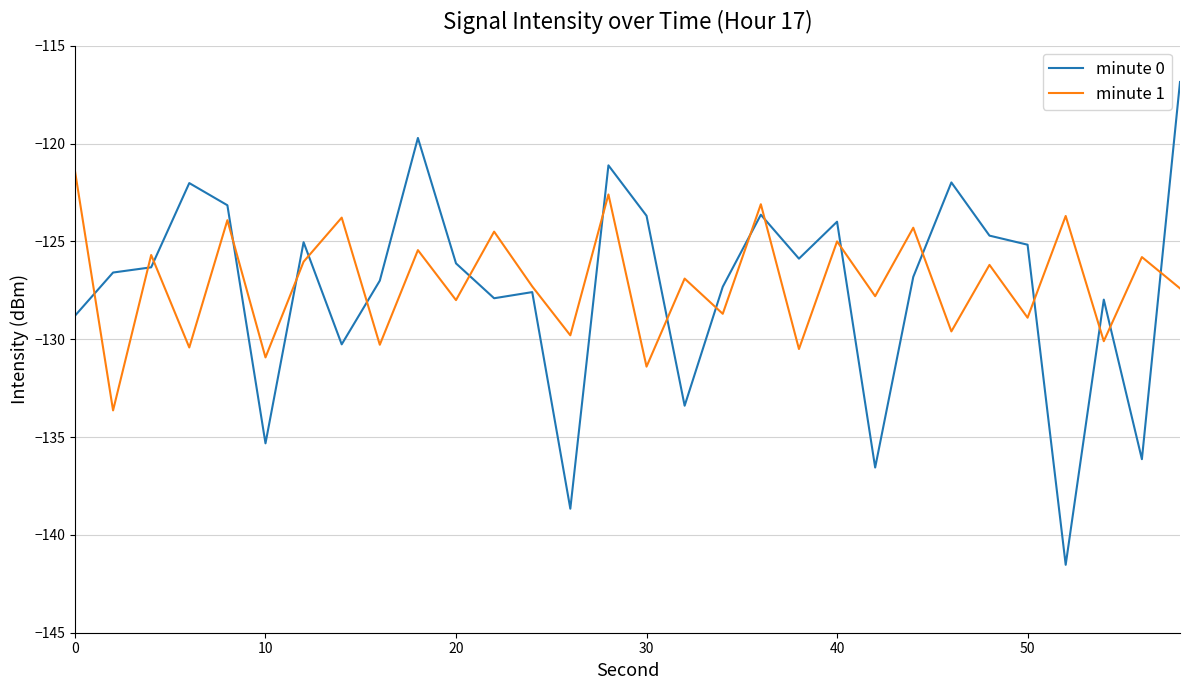

List the series in order of their peak value, lowest first.

minute 1, minute 0